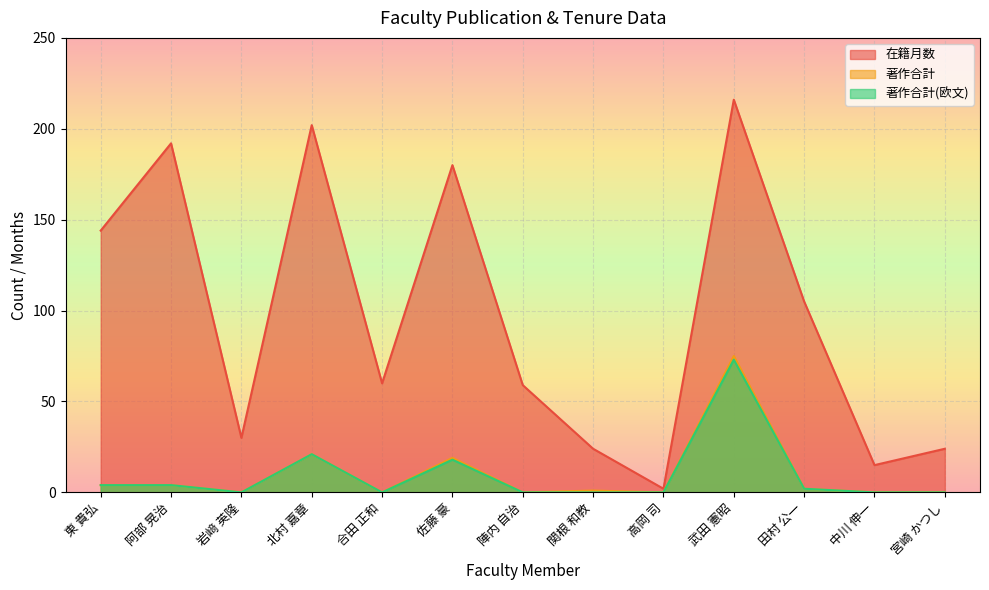

Which series has the largest total across all categories?

在籍月数